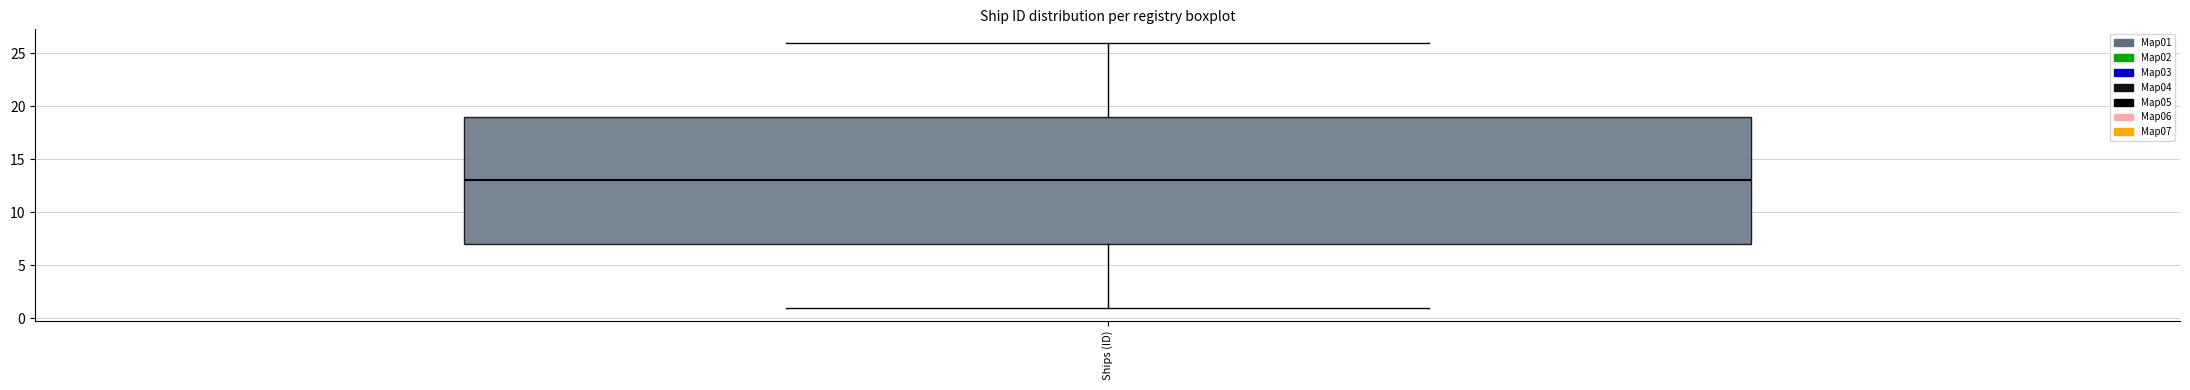

Read this box plot against the y-axis: the position of the median line, the range covered by the box, and the ends of both whiskers. The values are not printed on the chart, so give them approximately, as read against the axis.

median 13, box 7 to 19, whiskers 1 to 26